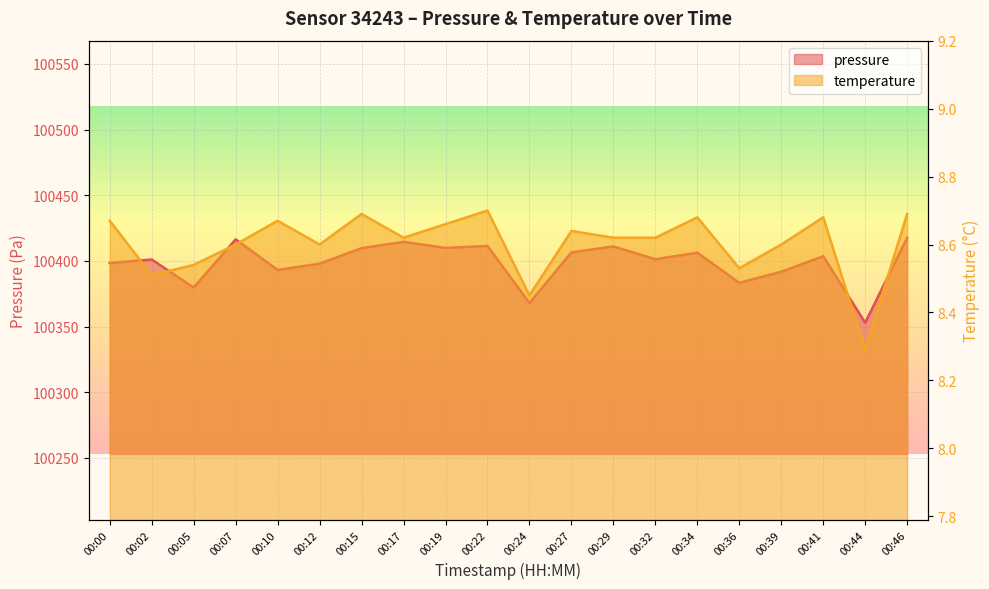

Reading right to left, extract all data points from this chart.

pressure: 00:46=100417.7	00:44=100353.0	00:41=100403.6	00:39=100391.8	00:36=100383.3	00:34=100406.2	00:32=100401.3	00:29=100411.0	00:27=100406.5	00:24=100367.9	00:22=100411.4	00:19=100409.9	00:17=100414.5	00:15=100409.7	00:12=100397.9	00:10=100393.1	00:07=100416.4	00:05=100379.8	00:02=100401.1	00:00=100398.4
temperature: 00:46=8.7	00:44=8.3	00:41=8.7	00:39=8.6	00:36=8.5	00:34=8.7	00:32=8.6	00:29=8.6	00:27=8.6	00:24=8.4	00:22=8.7	00:19=8.7	00:17=8.6	00:15=8.7	00:12=8.6	00:10=8.7	00:07=8.6	00:05=8.5	00:02=8.5	00:00=8.7